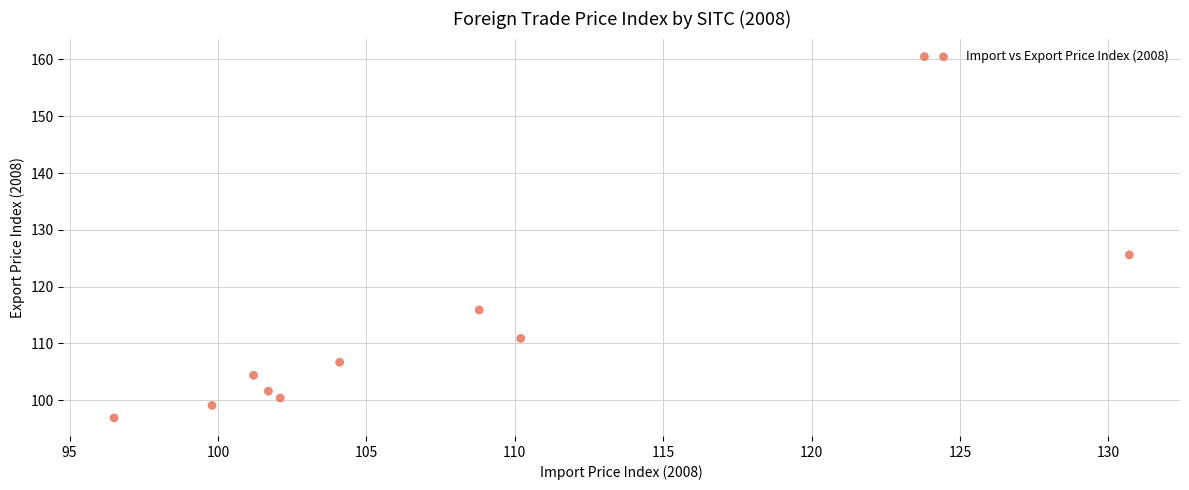

What Y value in the scatter plot is closest to 128?

125.6